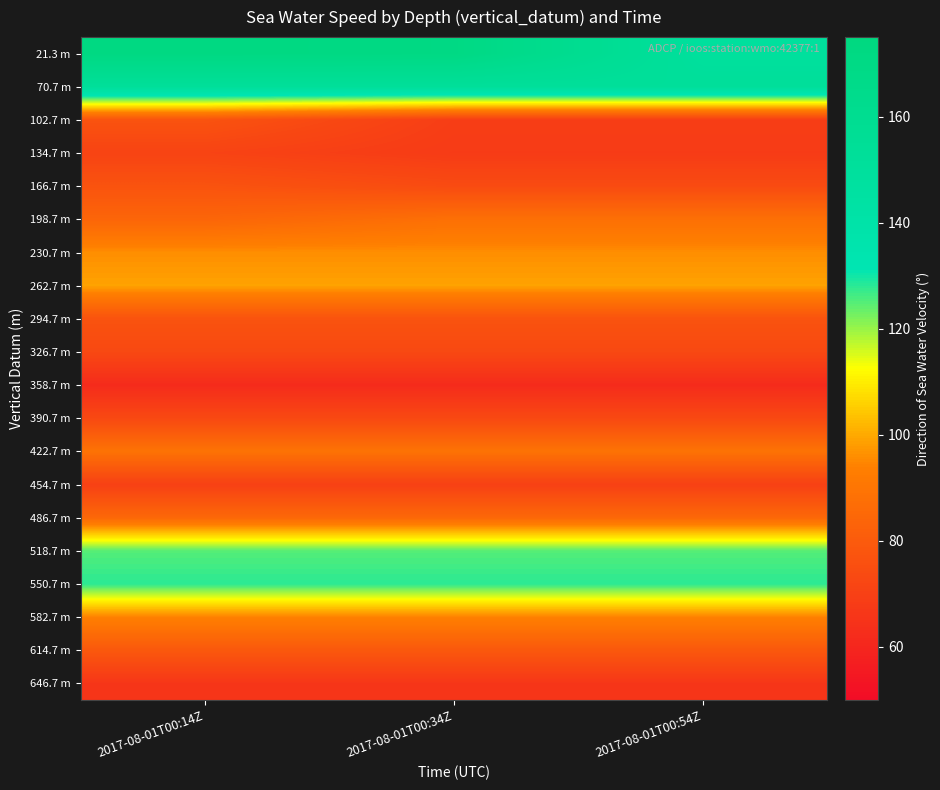

Reading right to left, extract all data points from this chart.

21.3 m: 2017-08-01T00:54Z=149	2017-08-01T00:34Z=171	2017-08-01T00:14Z=172
70.7 m: 2017-08-01T00:54Z=152	2017-08-01T00:34Z=152	2017-08-01T00:14Z=152
102.7 m: 2017-08-01T00:54Z=69	2017-08-01T00:34Z=69	2017-08-01T00:14Z=77
134.7 m: 2017-08-01T00:54Z=68	2017-08-01T00:34Z=68	2017-08-01T00:14Z=71
166.7 m: 2017-08-01T00:54Z=74	2017-08-01T00:34Z=74	2017-08-01T00:14Z=77
198.7 m: 2017-08-01T00:54Z=88	2017-08-01T00:34Z=88	2017-08-01T00:14Z=84
230.7 m: 2017-08-01T00:54Z=96	2017-08-01T00:34Z=96	2017-08-01T00:14Z=96
262.7 m: 2017-08-01T00:54Z=99	2017-08-01T00:34Z=99	2017-08-01T00:14Z=99
294.7 m: 2017-08-01T00:54Z=77	2017-08-01T00:34Z=77	2017-08-01T00:14Z=77
326.7 m: 2017-08-01T00:54Z=73	2017-08-01T00:34Z=73	2017-08-01T00:14Z=73
358.7 m: 2017-08-01T00:54Z=62	2017-08-01T00:34Z=62	2017-08-01T00:14Z=62
390.7 m: 2017-08-01T00:54Z=73	2017-08-01T00:34Z=73	2017-08-01T00:14Z=73
422.7 m: 2017-08-01T00:54Z=89	2017-08-01T00:34Z=89	2017-08-01T00:14Z=89
454.7 m: 2017-08-01T00:54Z=70	2017-08-01T00:34Z=70	2017-08-01T00:14Z=70
486.7 m: 2017-08-01T00:54Z=85	2017-08-01T00:34Z=85	2017-08-01T00:14Z=85
518.7 m: 2017-08-01T00:54Z=125	2017-08-01T00:34Z=125	2017-08-01T00:14Z=125
550.7 m: 2017-08-01T00:54Z=128	2017-08-01T00:34Z=128	2017-08-01T00:14Z=128
582.7 m: 2017-08-01T00:54Z=94	2017-08-01T00:34Z=94	2017-08-01T00:14Z=94
614.7 m: 2017-08-01T00:54Z=79	2017-08-01T00:34Z=79	2017-08-01T00:14Z=79
646.7 m: 2017-08-01T00:54Z=66	2017-08-01T00:34Z=66	2017-08-01T00:14Z=66